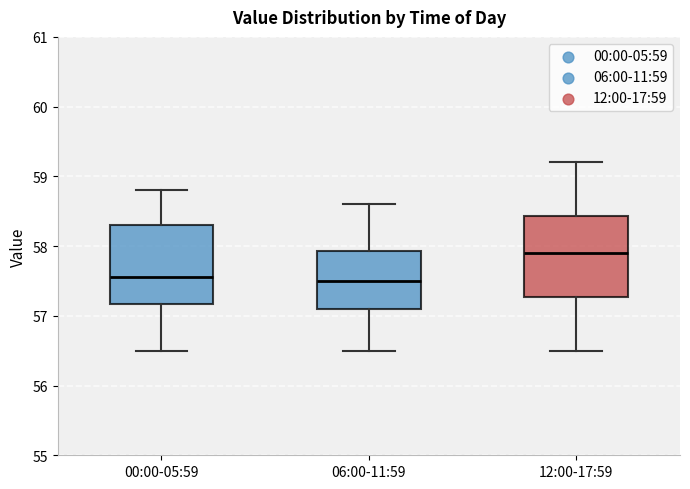

Reading left to right, transcribe this box plot: for each box, give where its median line is, the range the box spans, and where its two whiskers end, as read against the y-axis. The values are not printed on the chart, so give them approximately, as read against the axis.

00:00-05:59: median 57.6, box 57.2 to 58.3, whiskers 56.5 to 58.8
06:00-11:59: median 57.5, box 57.1 to 57.9, whiskers 56.5 to 58.6
12:00-17:59: median 57.9, box 57.3 to 58.4, whiskers 56.5 to 59.2